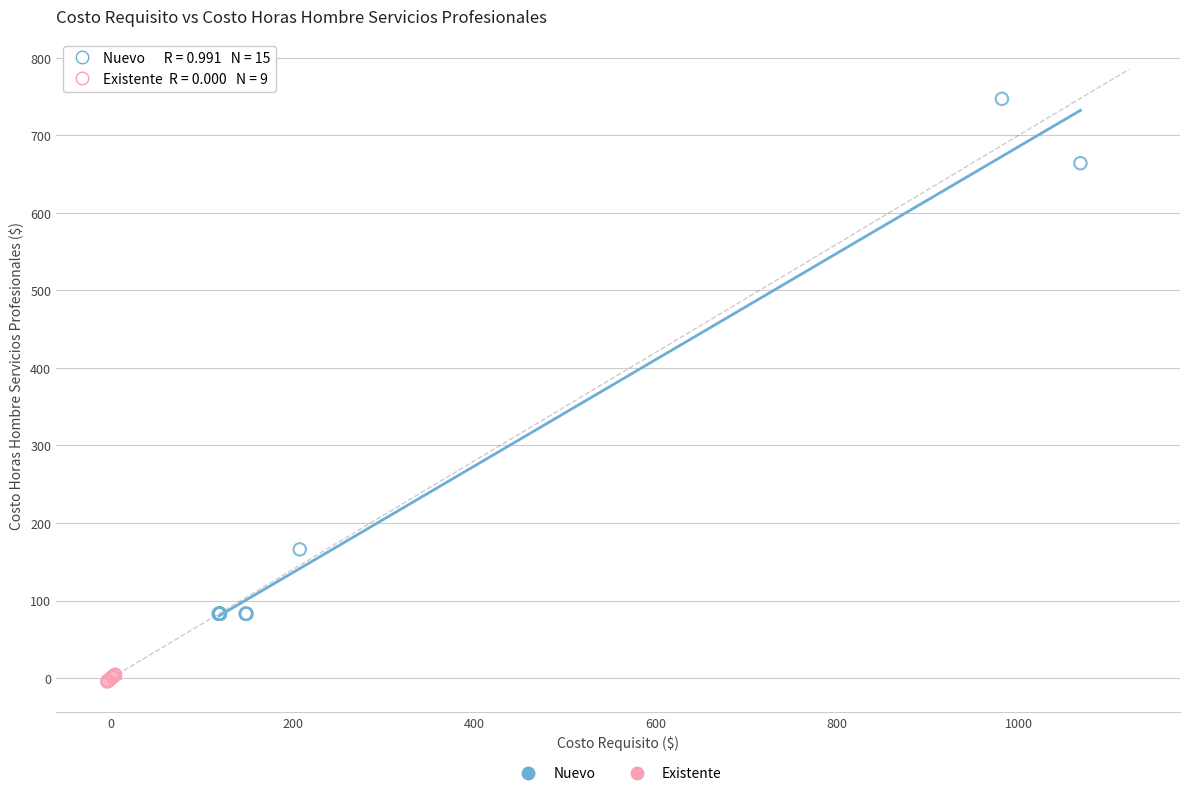

Which series contains the lowest Y value?

Existente